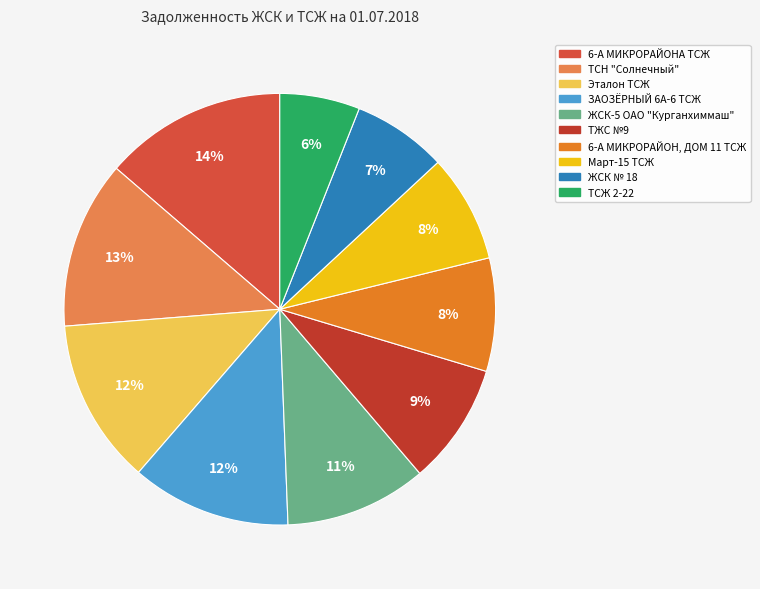

How many slices are in this pie chart?

10